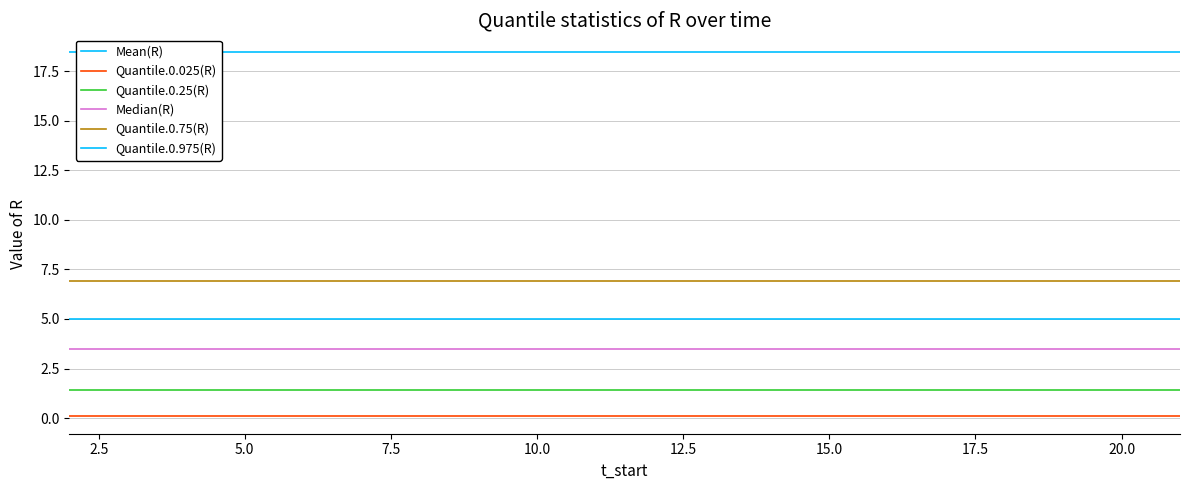

Is the value of Quantile.0.25(R) at 10.0 greater than the value of Mean(R) at 12.5?

No